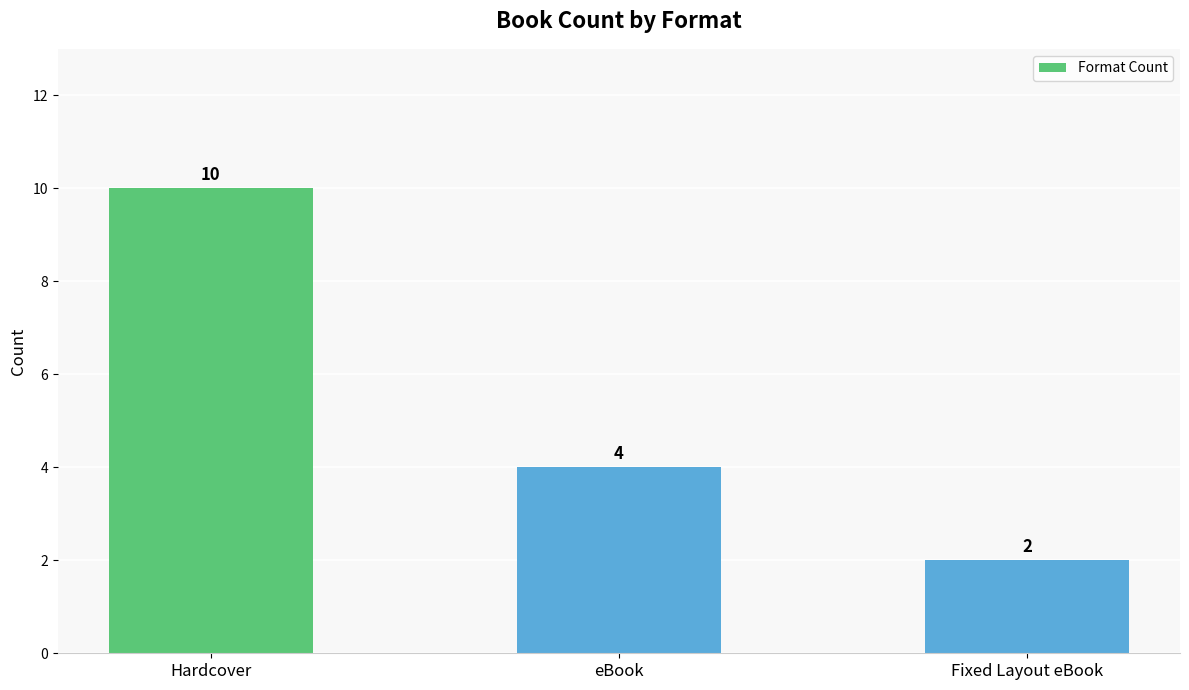

Count the values in the range 2 to 10.

3